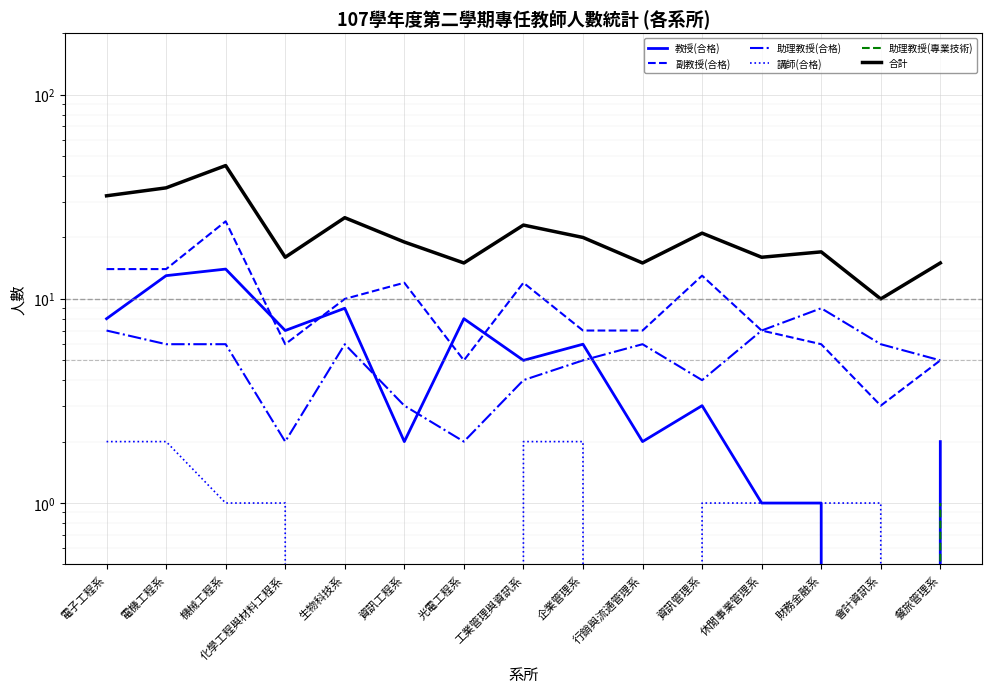

At which label does 講師(合格) first exceed 1?

電子工程系